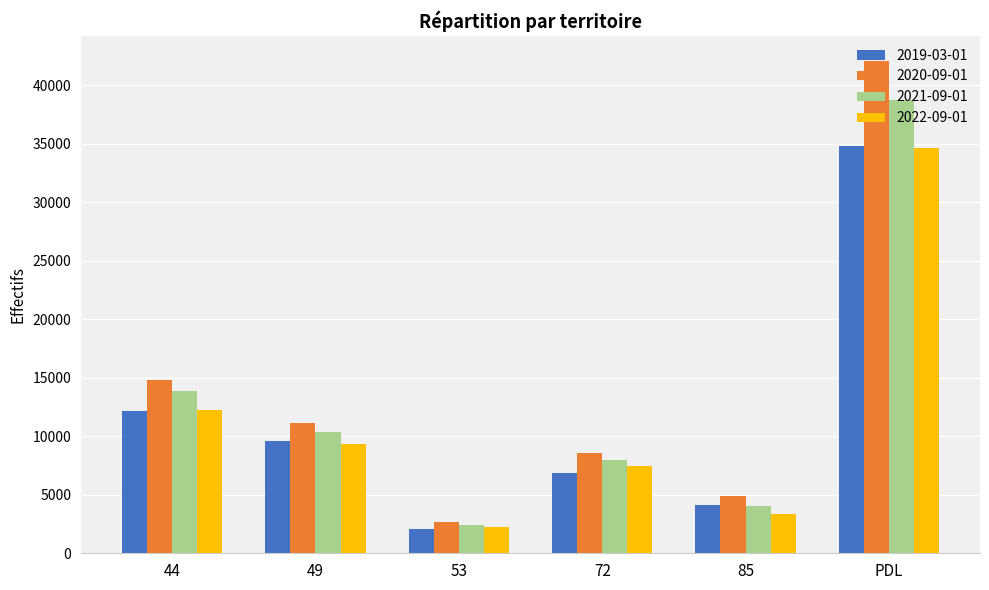

At which category is the sum across all series the highest?

PDL